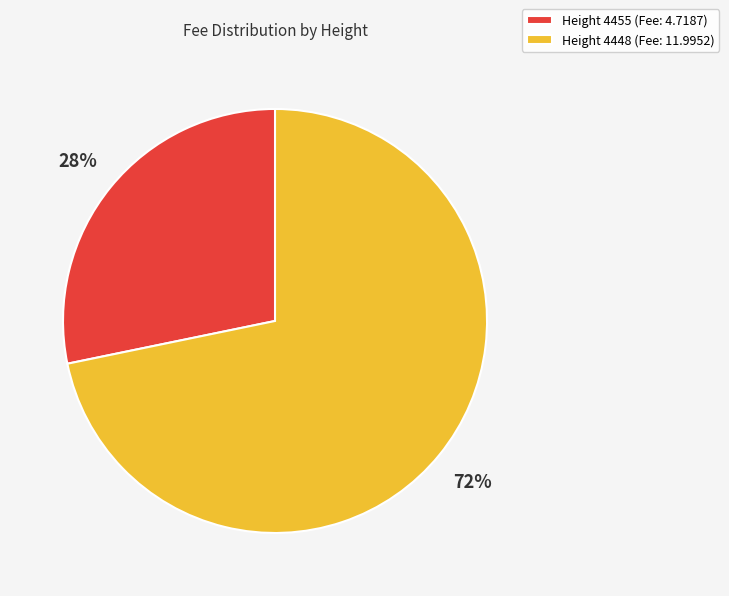

How many slices are in this pie chart?

2